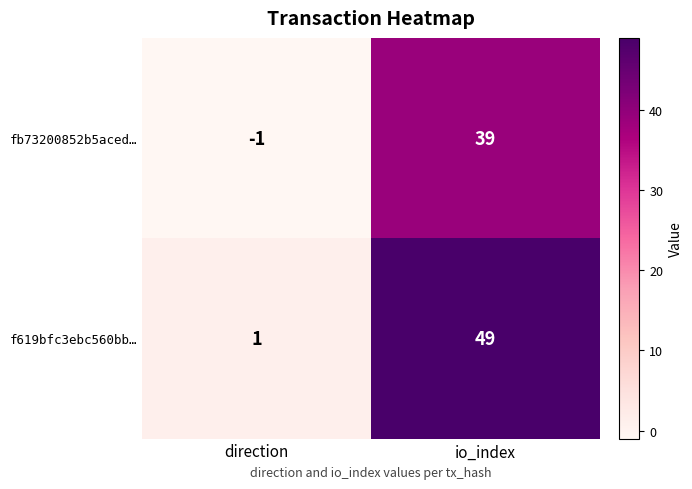

What is the maximum value shown in the chart?

49